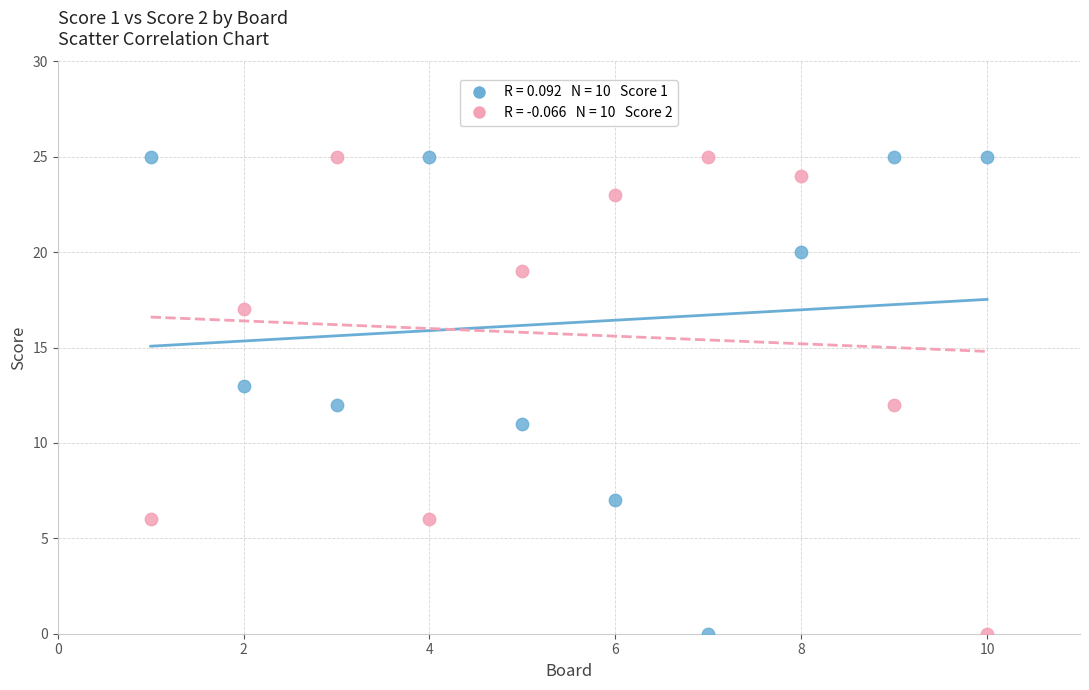

Across all data points, what is the range of X values (max minus min)?

9